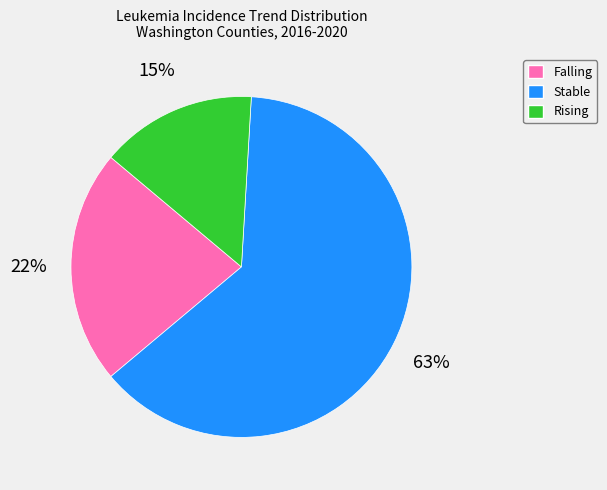

Which slice is the largest?

Stable